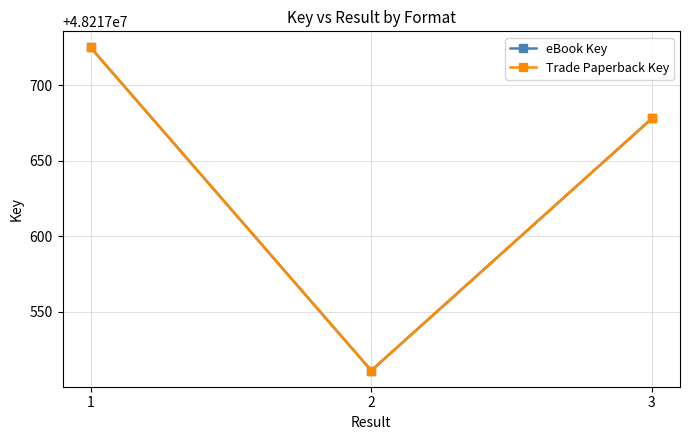

Rank the series at 2 from highest to lowest value.

eBook Key, Trade Paperback Key